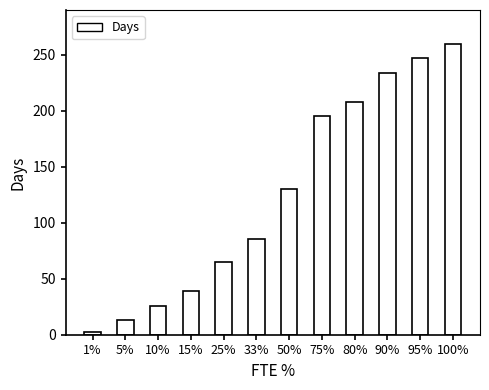

Reading left to right, transcribe all the data shown in this chart.

1%=2.6	5%=13.0	10%=26.0	15%=39.0	25%=65.0	33%=85.8	50%=130.0	75%=195.0	80%=208.0	90%=234.0	95%=247.0	100%=260.0